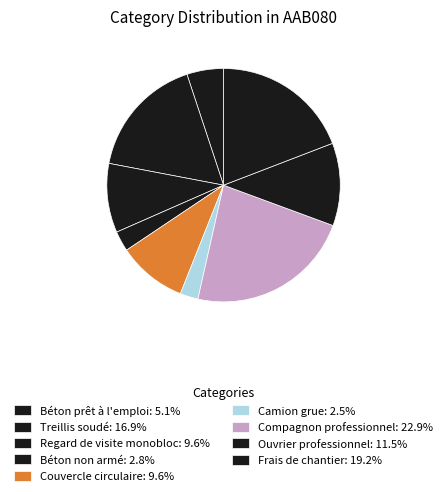

To the nearest percent, what is the average slice percentage?

11%